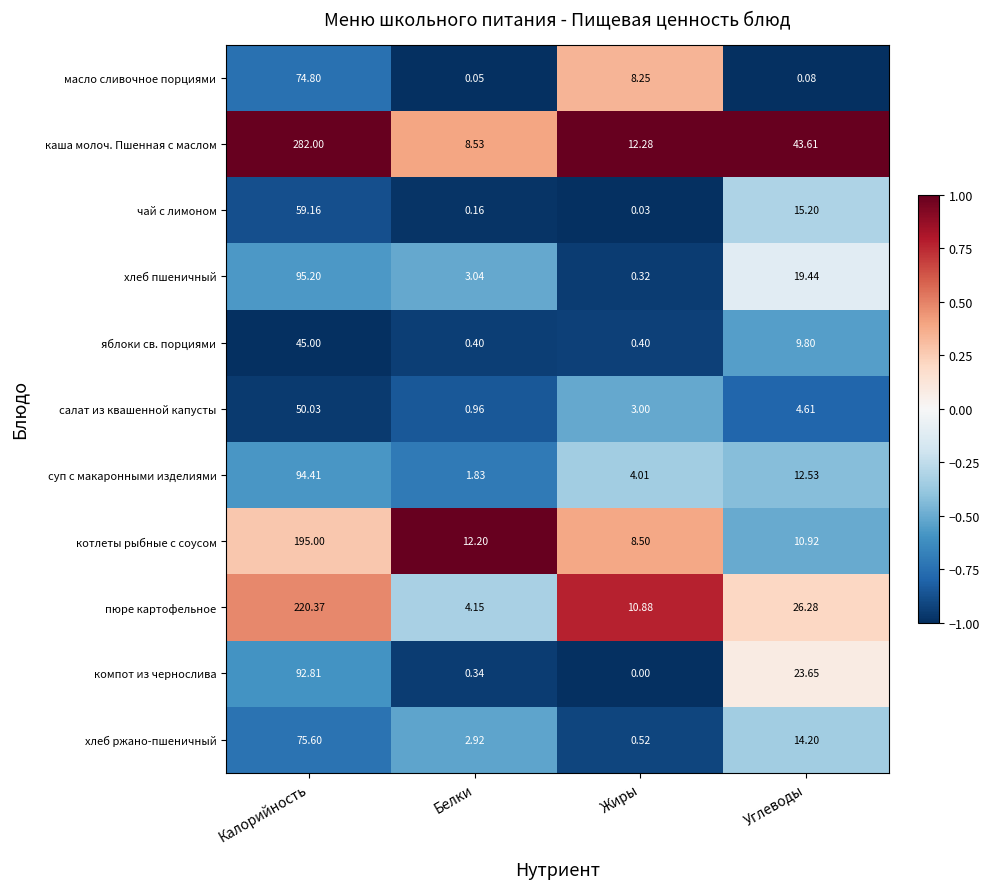

At which category does the chart reach its minimum across all series?

Жиры